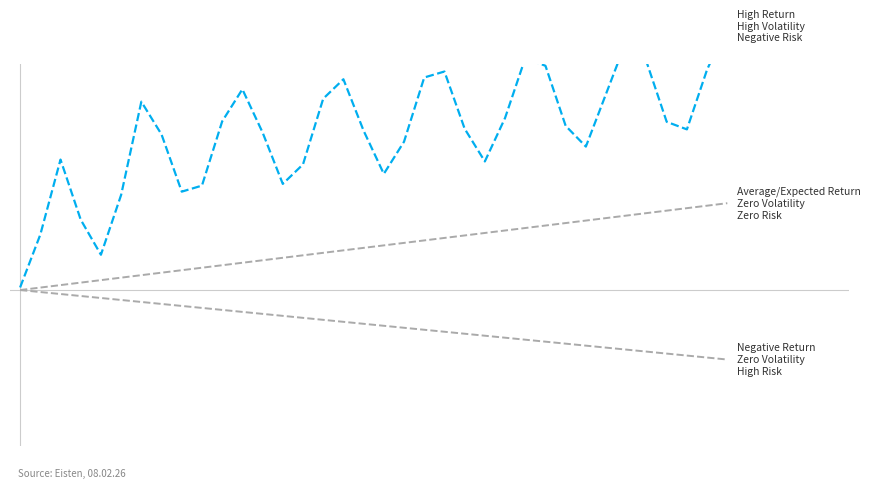

Rank the series by their average value, from highest to lowest.

High Return / High Volatility / Negative Risk, Average/Expected Return / Zero Volatility / Zero Risk, Negative Return / Zero Volatility / High Risk